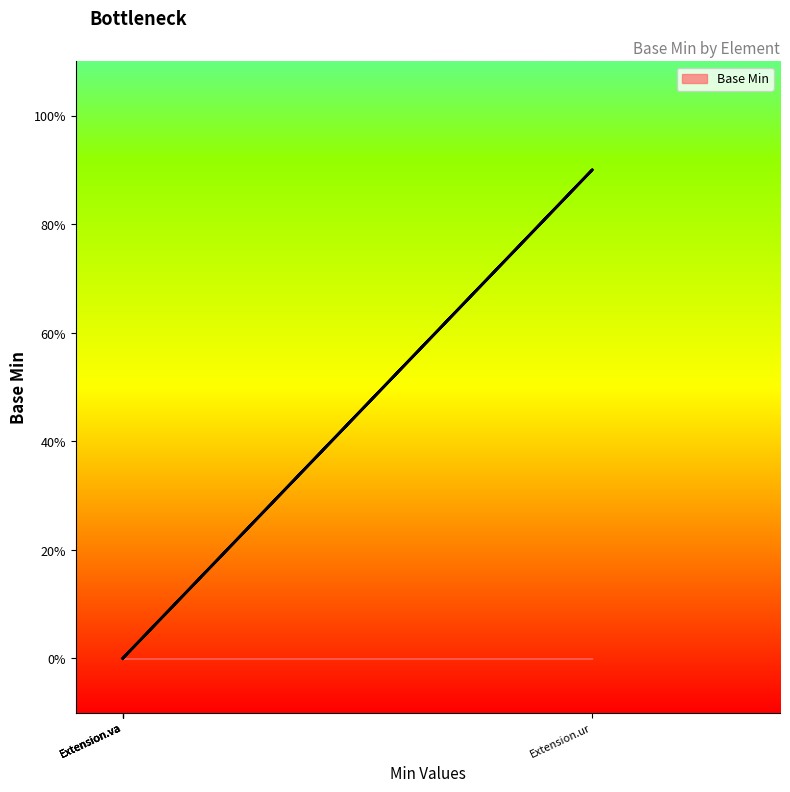

True or false: there are more than 2 points higher than both neighbors.

False